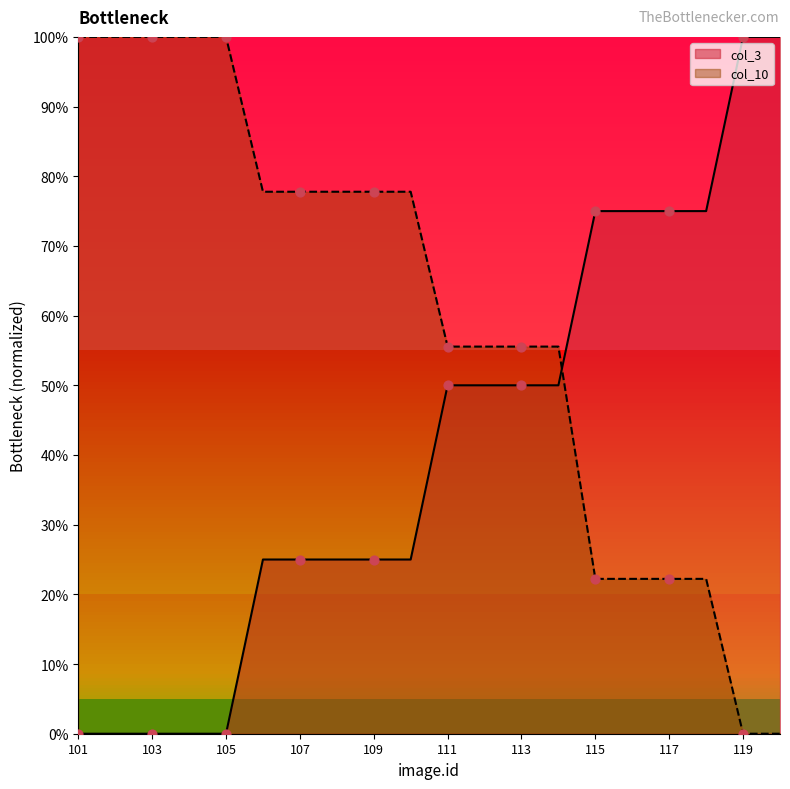

Which series has the largest total across all categories?

col_10